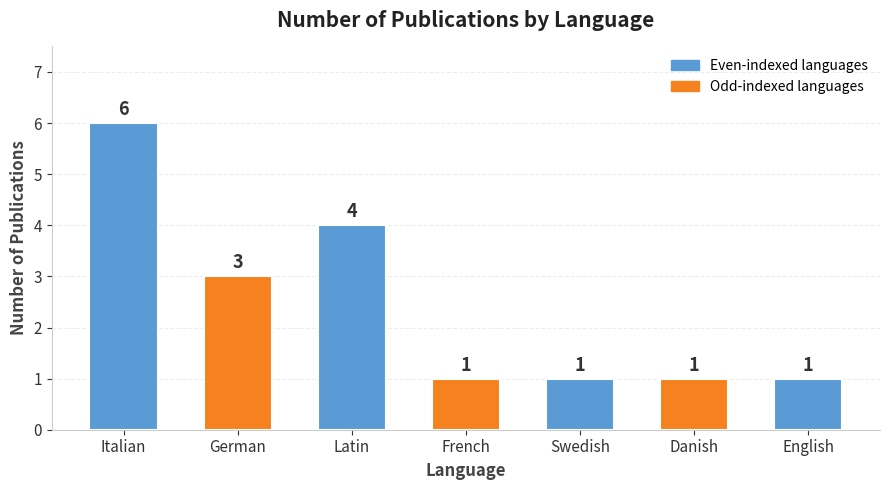

Count the number of data series in this chart.

1